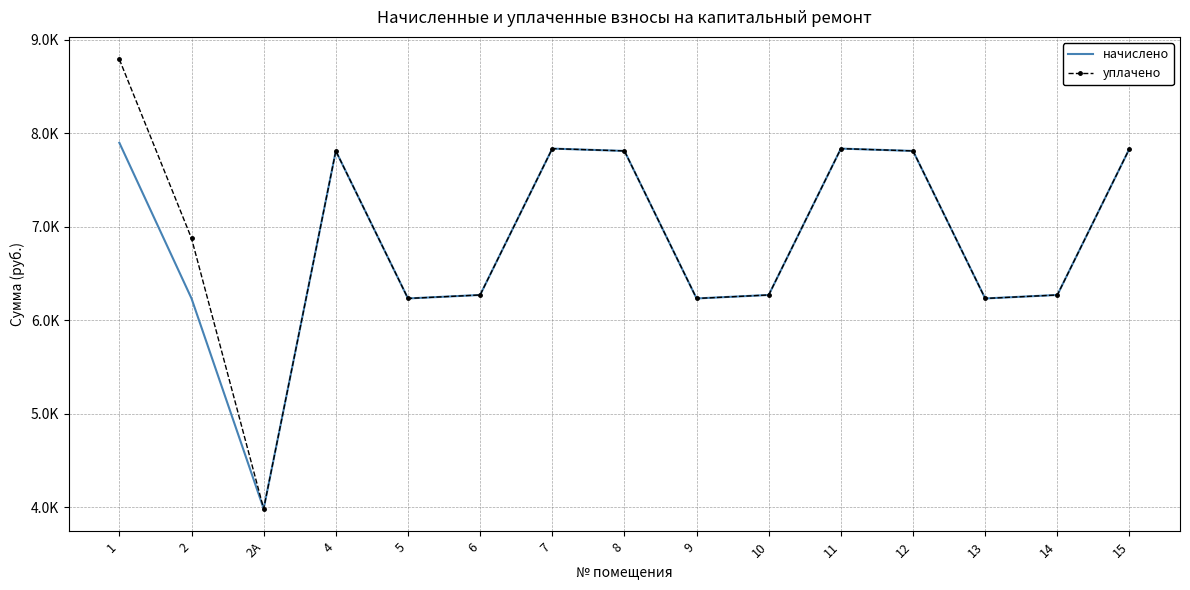

What is the sum of all начислено values?

102589.2